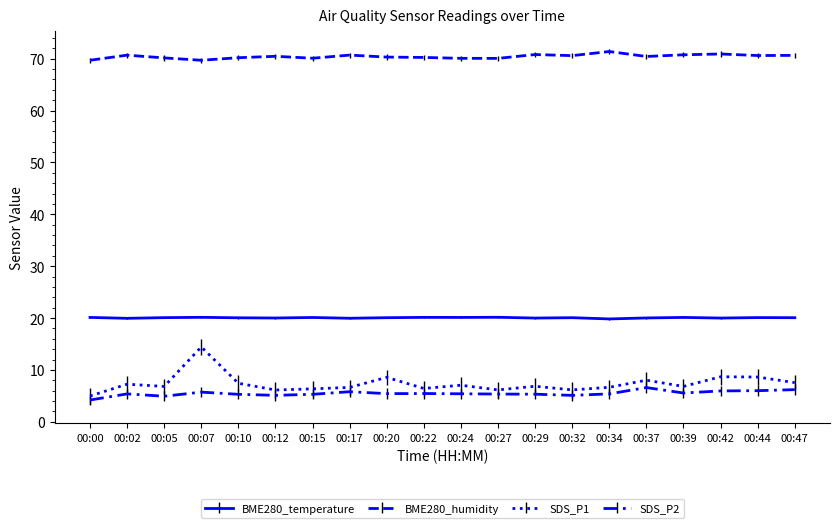

Does the chart display data point markers on the line(s)?

No